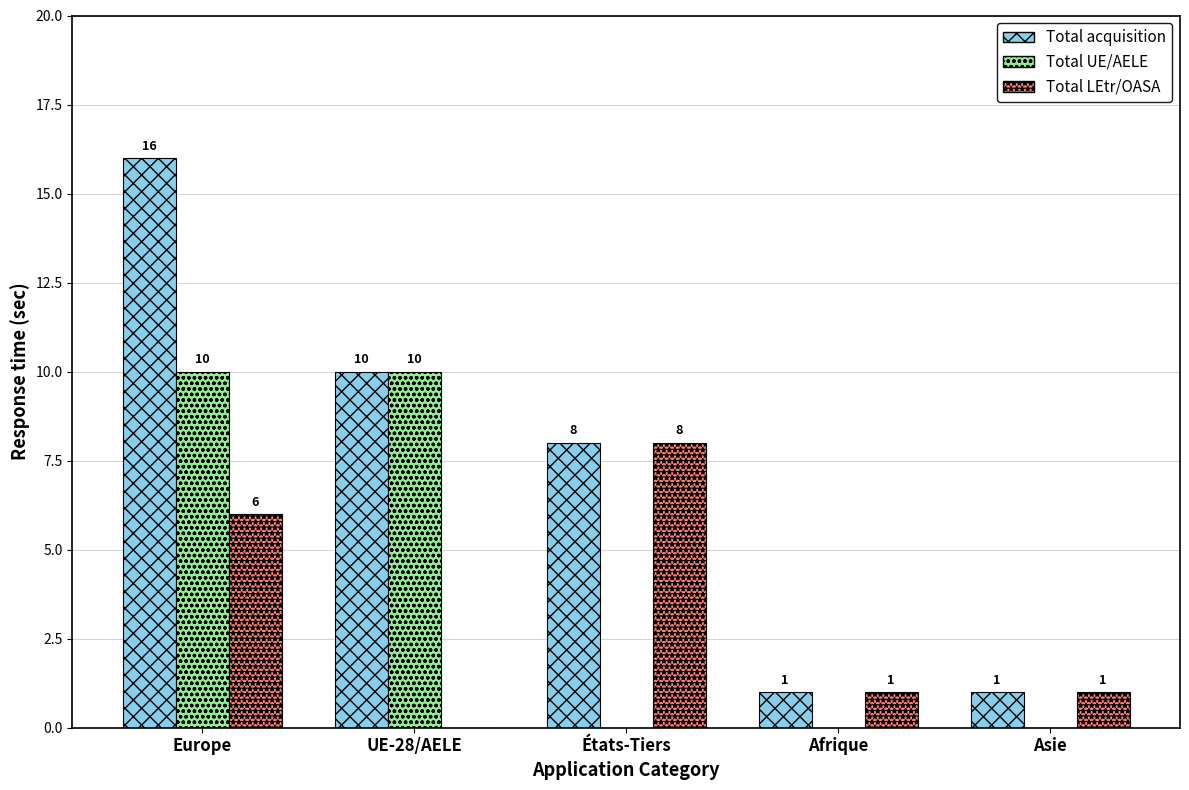

The value of Total UE/AELE at UE-28/AELE is 10. True or false?

True